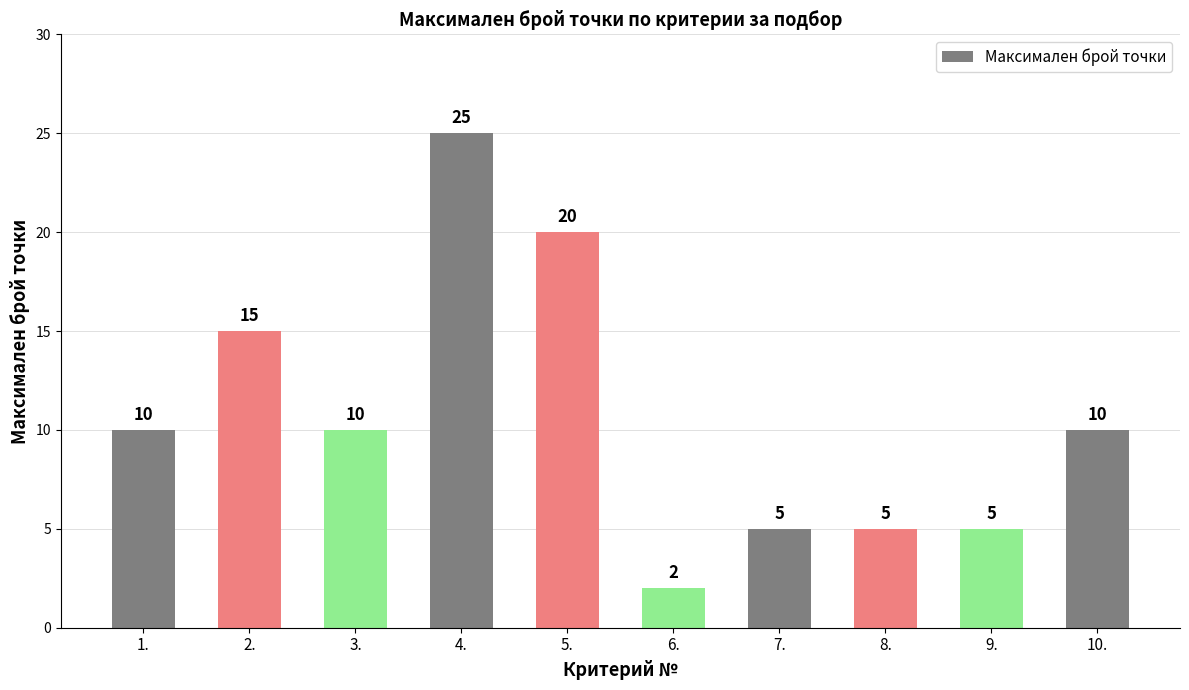

What is the value of the 9th bar from the left?

5